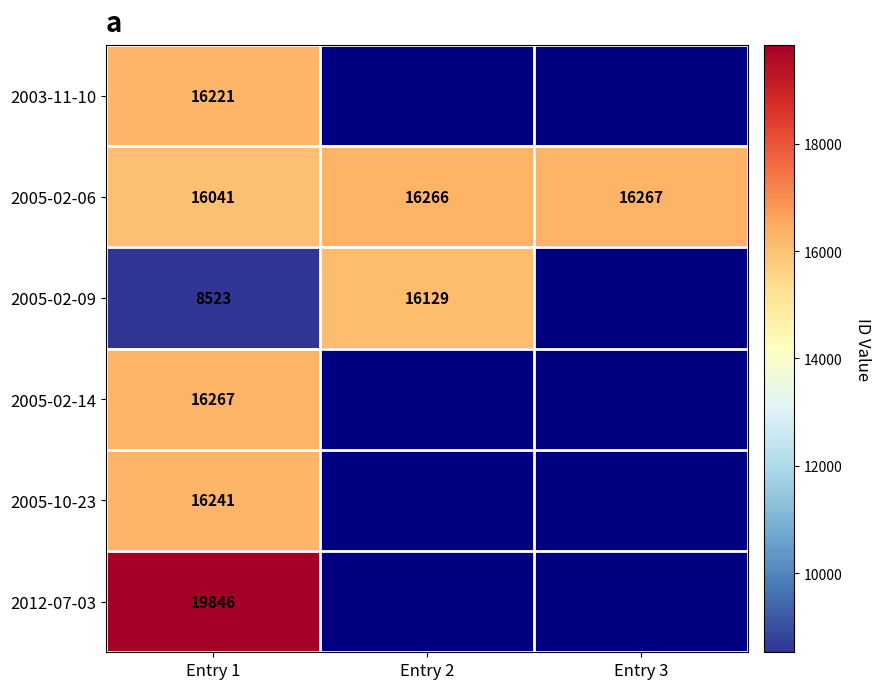

The value of 2005-02-06 at Entry 3 is 21181. True or false?

False